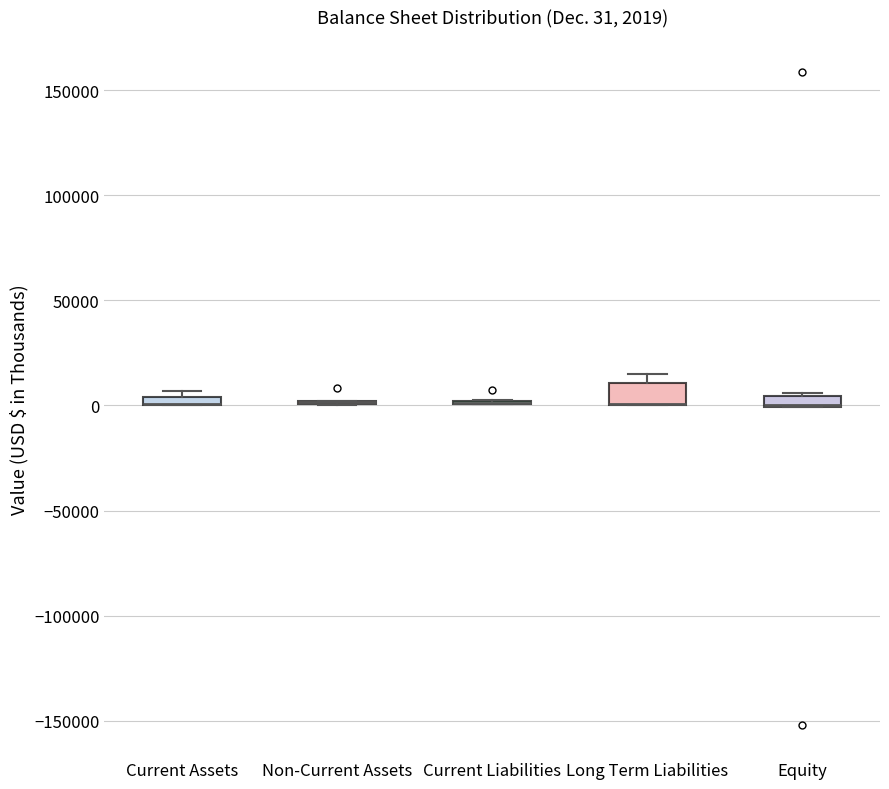

Comparing the boxes themselves (not the whiskers), which one is the tallest?

Long Term Liabilities